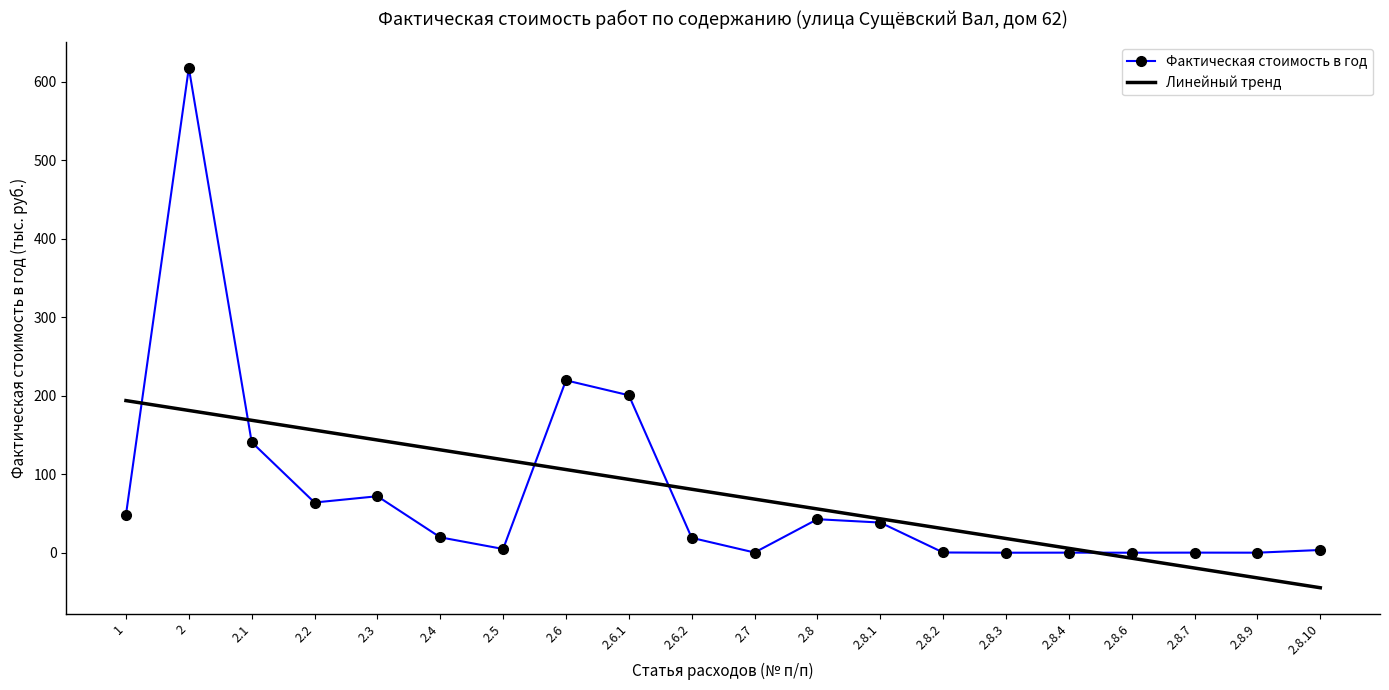

The Фактическая стоимость в год series shows 617.8 at 2. True or false?

True